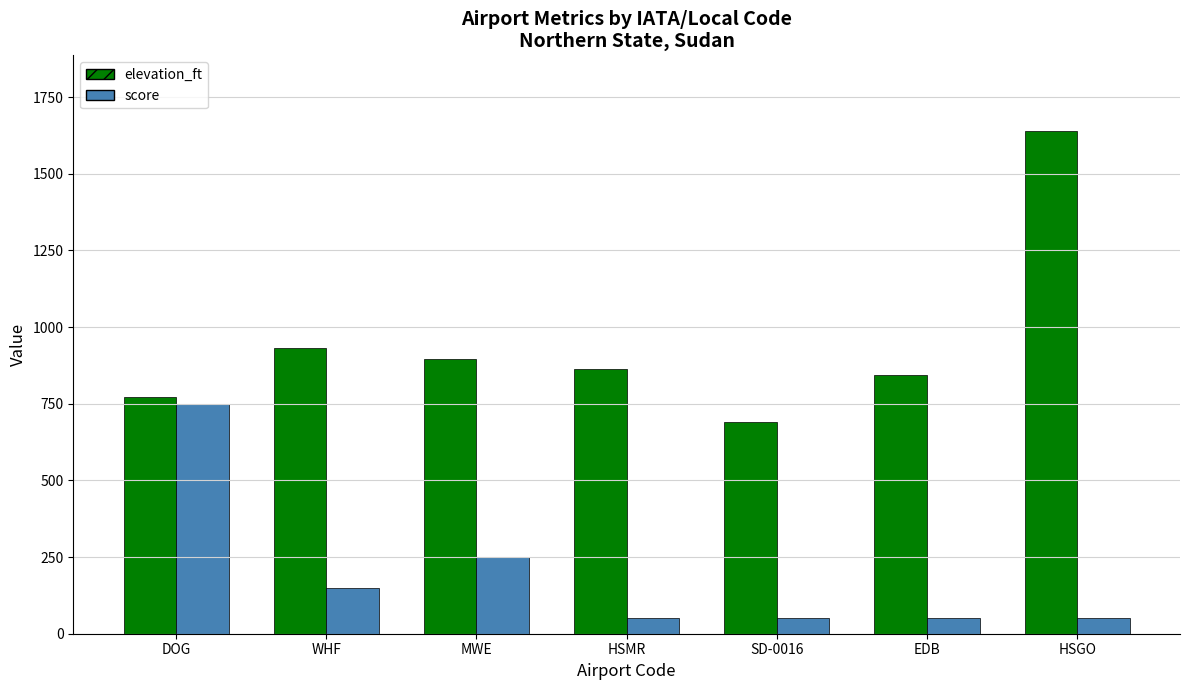

Rank the series at WHF from lowest to highest value.

score, elevation_ft